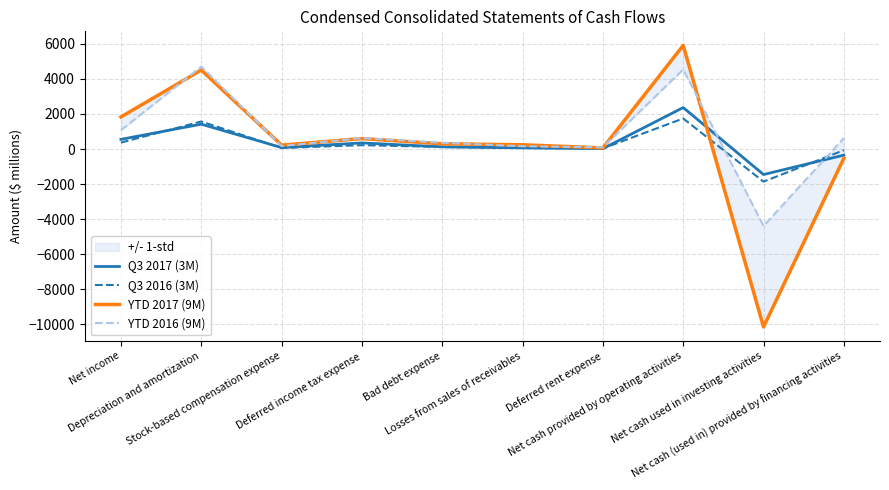

Between Net cash (used in) provided by financing activities and Losses from sales of receivables, which is larger?

Losses from sales of receivables